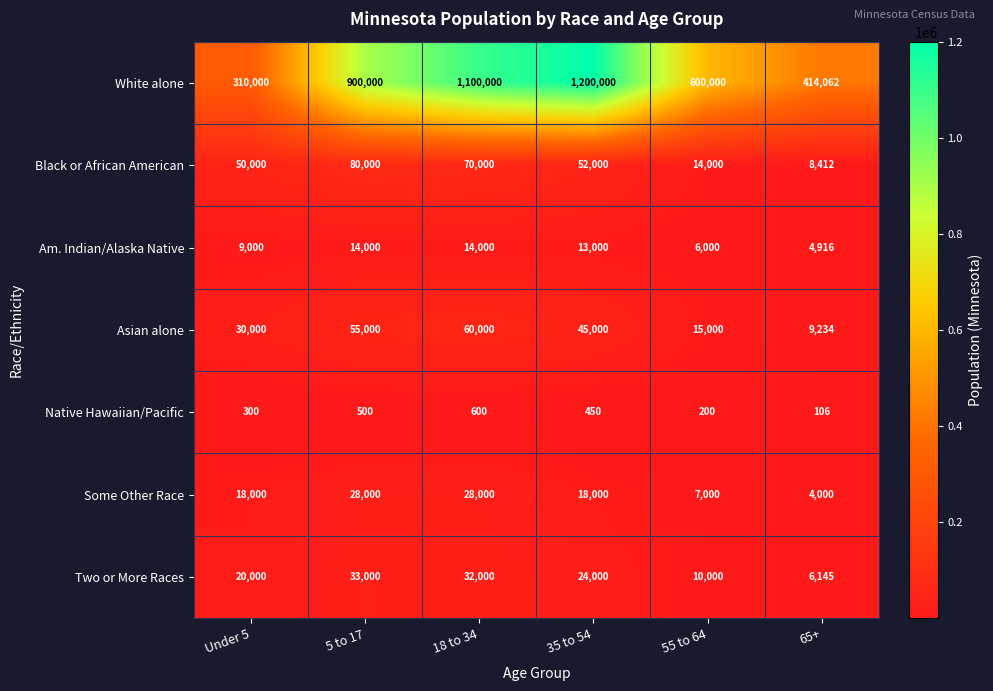

Is it true that Am. Indian/Alaska Native equals 7020 at 18 to 34?

False